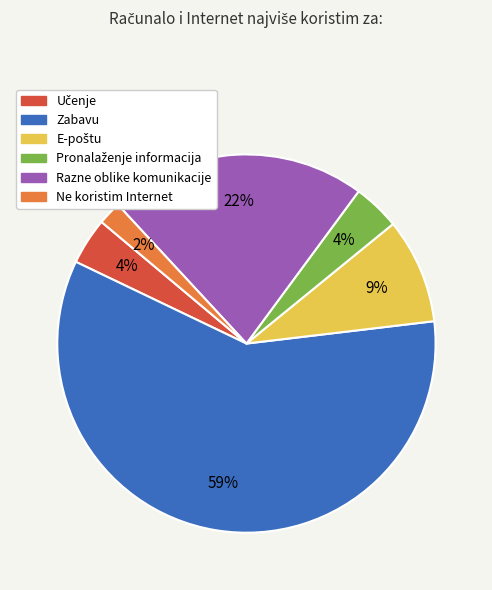

True or false: Zabavu accounts for 49% of the total.

False